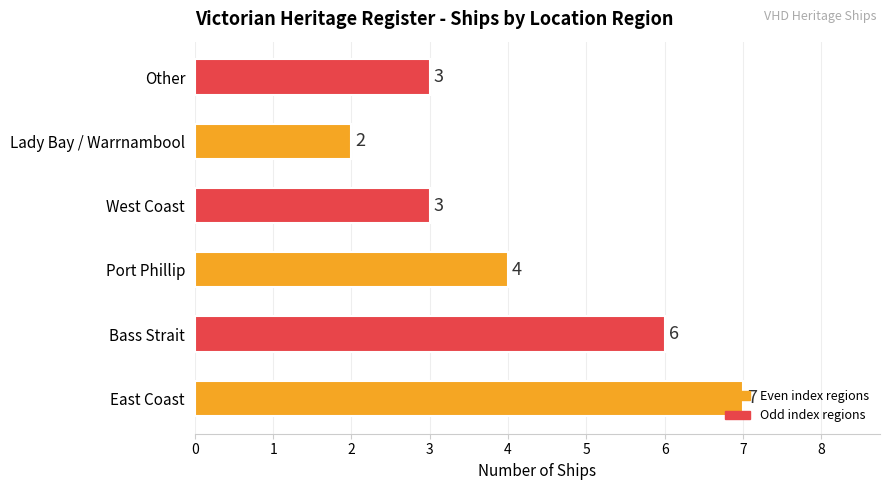

Is it true that the value at East Coast is 7?

True